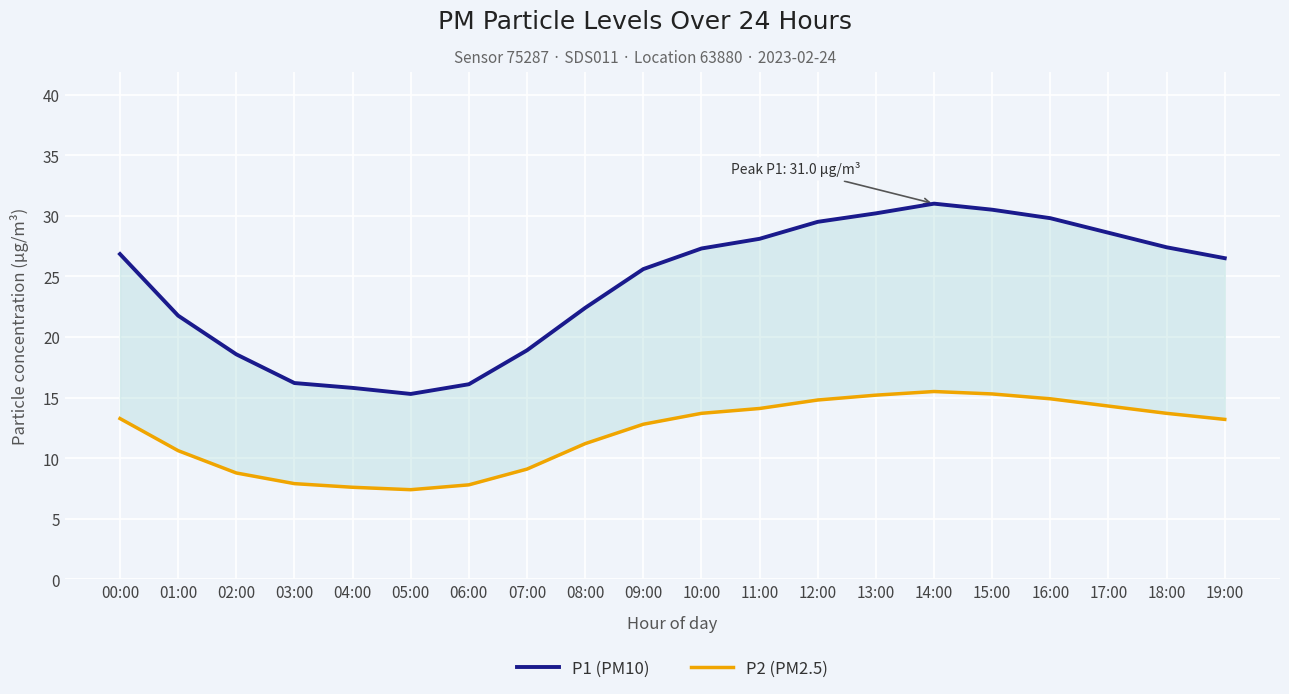

Reading left to right, list all the values displayed in this chart.

P1 (PM10): 00:00=26.8	01:00=21.8	02:00=18.6	03:00=16.2	04:00=15.8	05:00=15.3	06:00=16.1	07:00=18.9	08:00=22.4	09:00=25.6	10:00=27.3	11:00=28.1	12:00=29.5	13:00=30.2	14:00=31.0	15:00=30.5	16:00=29.8	17:00=28.6	18:00=27.4	19:00=26.5
P2 (PM2.5): 00:00=13.3	01:00=10.6	02:00=8.8	03:00=7.9	04:00=7.6	05:00=7.4	06:00=7.8	07:00=9.1	08:00=11.2	09:00=12.8	10:00=13.7	11:00=14.1	12:00=14.8	13:00=15.2	14:00=15.5	15:00=15.3	16:00=14.9	17:00=14.3	18:00=13.7	19:00=13.2